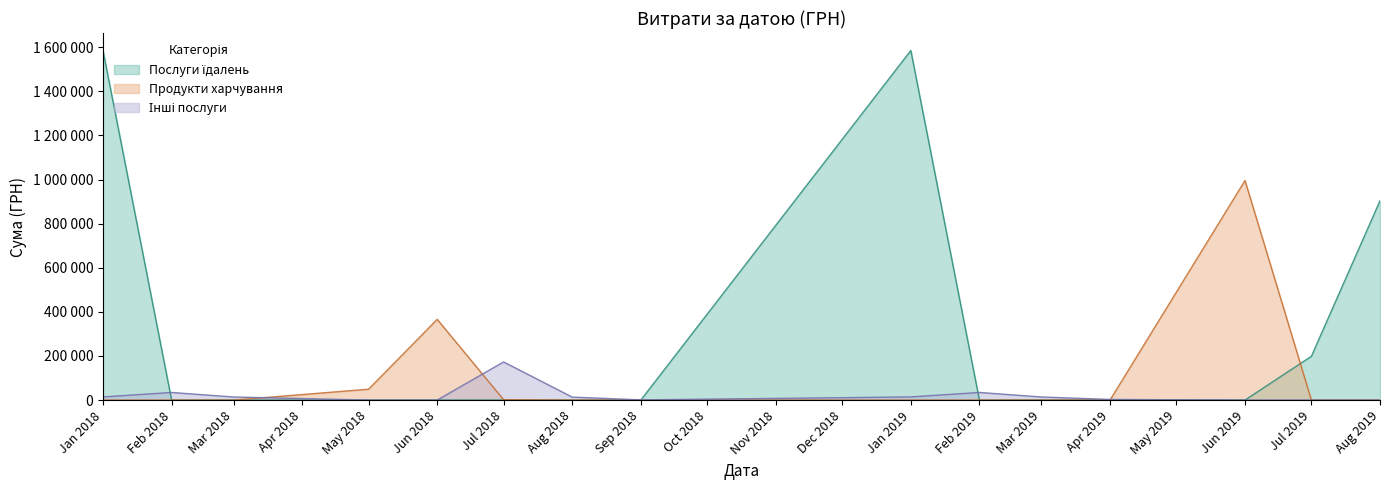

What is the difference between the highest and lowest values at 17?

34800.0